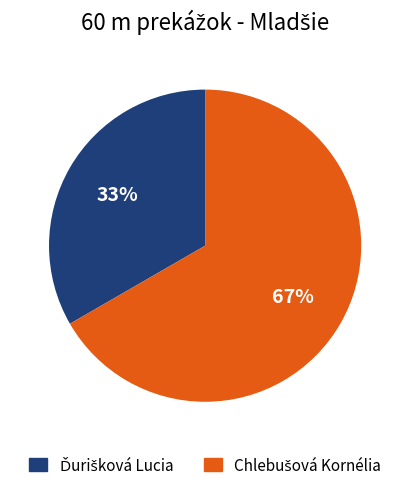

To the nearest percent, what is the average slice percentage?

50%